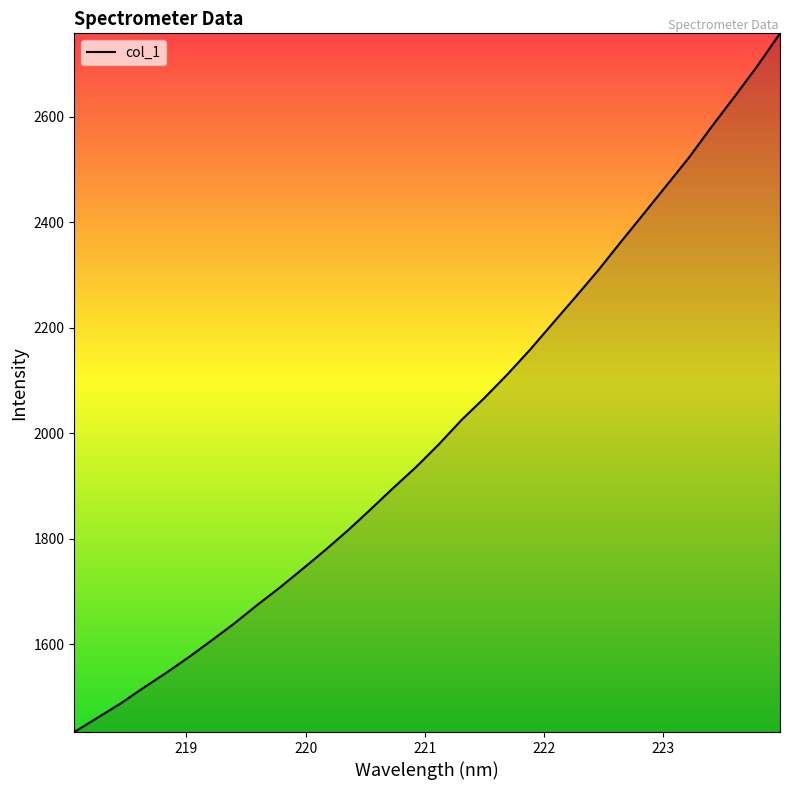

What is the difference between the maximum and minimum values?

1325.0